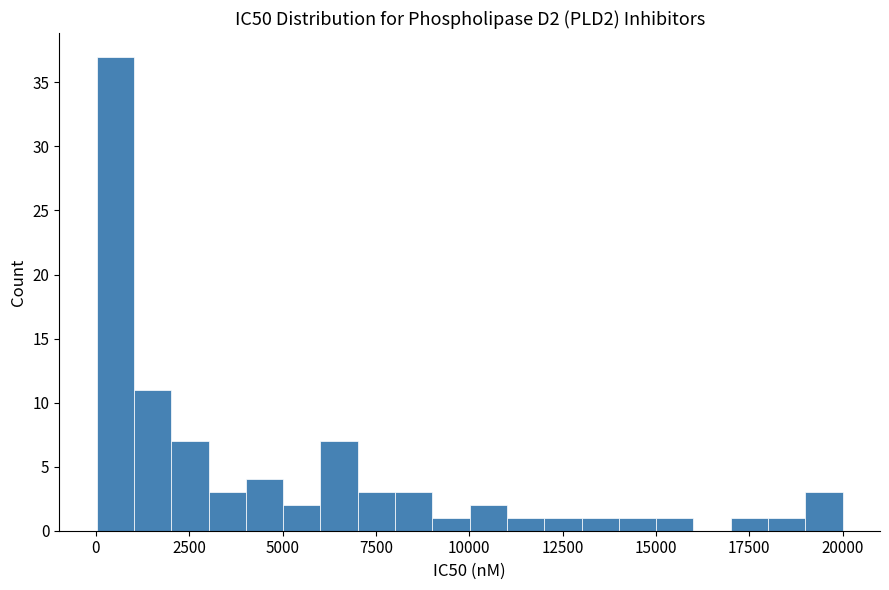

Around what value on the x-axis is the tallest bar? Give the approximate position of its centre, as read against the axis.

500